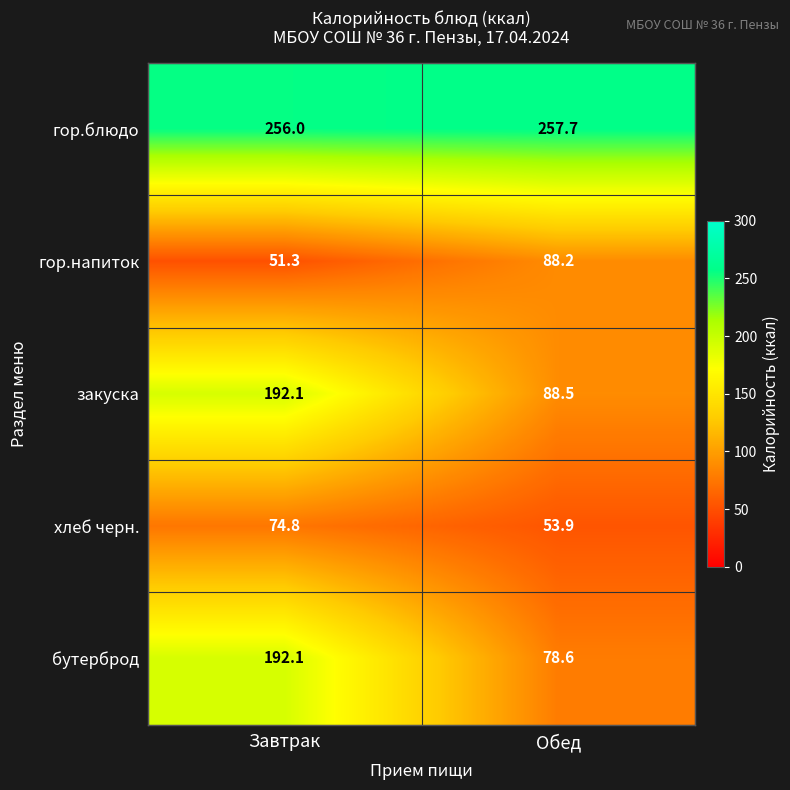

Reading left to right, extract all data points from this chart.

гор.блюдо: 256.0	257.7
гор.напиток: 51.3	88.2
закуска: 192.1	88.5
хлеб черн.: 74.8	53.9
бутерброд: 192.1	78.6